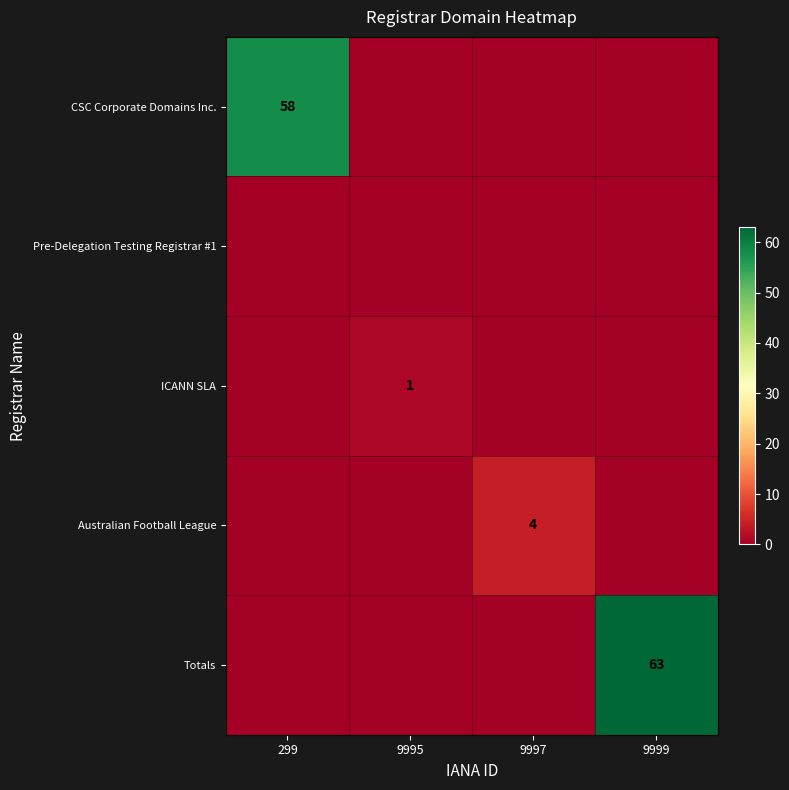

At how many categories does at least one series exceed 10?

2